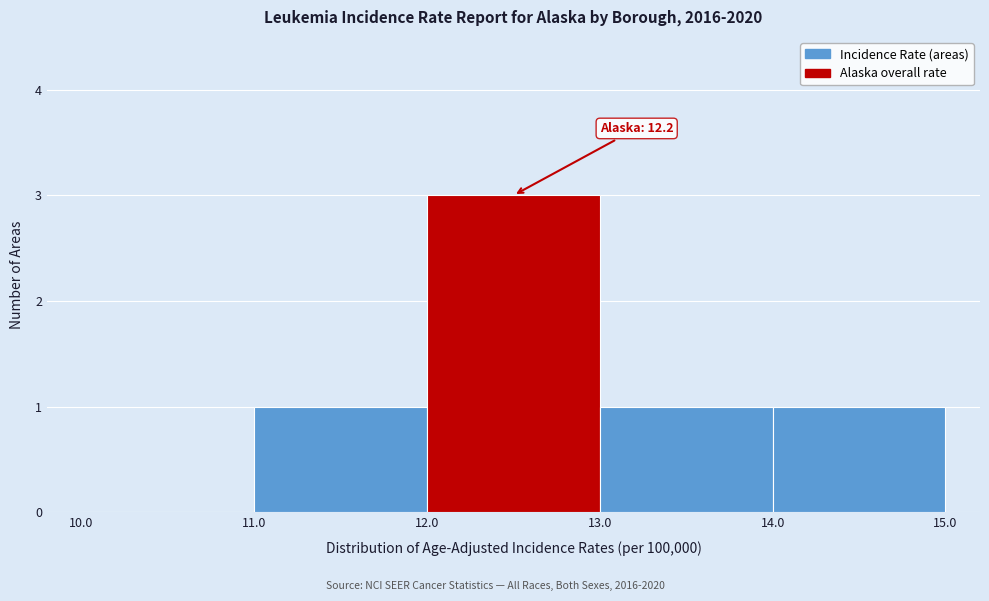

Over which range of the x-axis is the bar tallest?

12.0 to 13.0